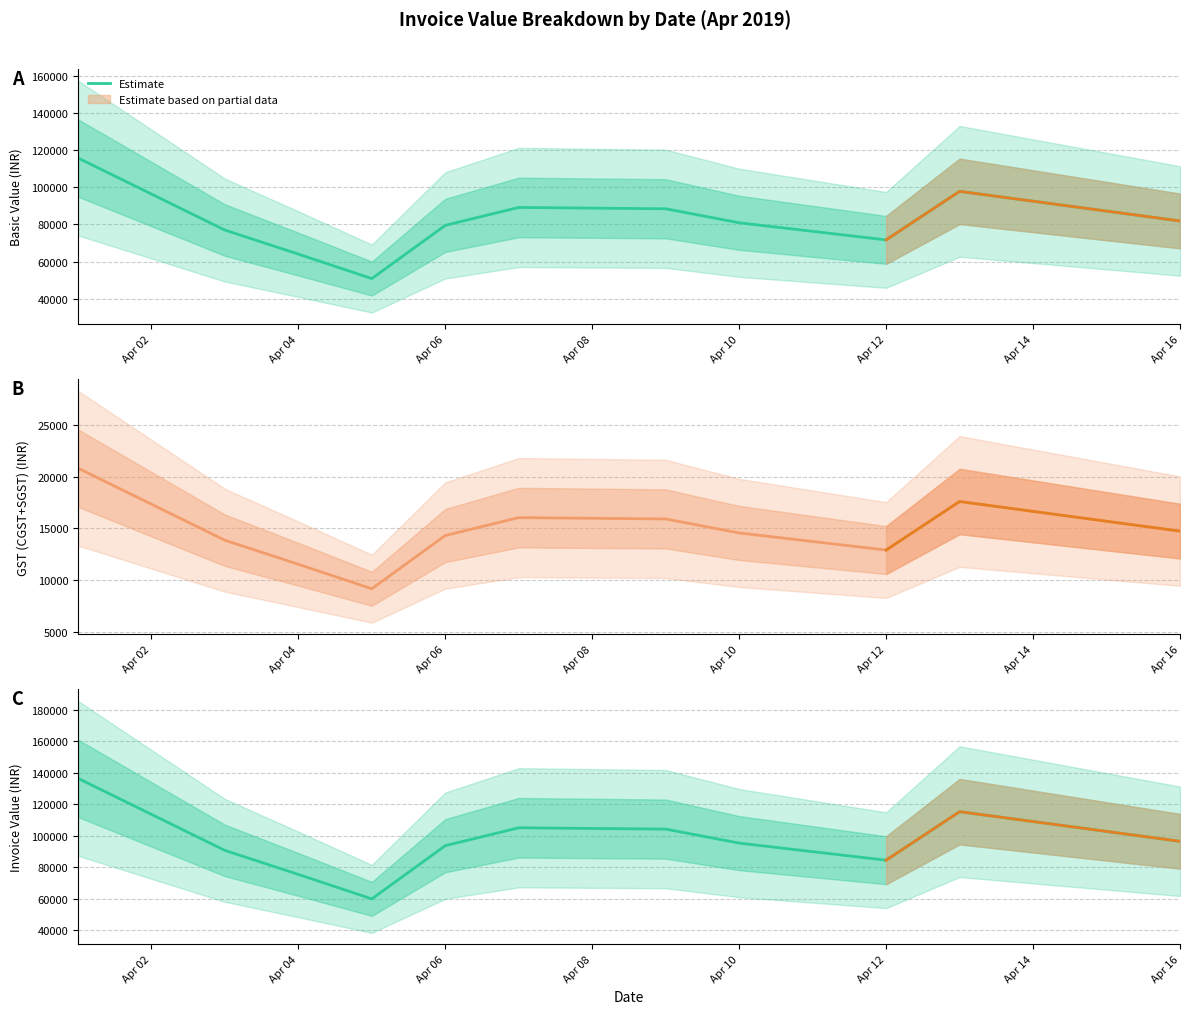

How many data points does each series have?

11